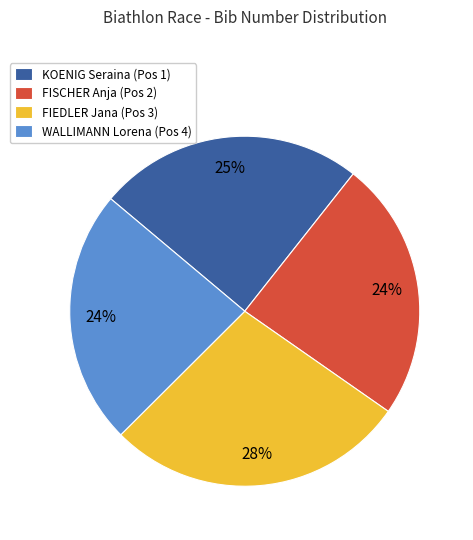

Is it true that FISCHER Anja (Pos 2) is 32% of the pie?

False